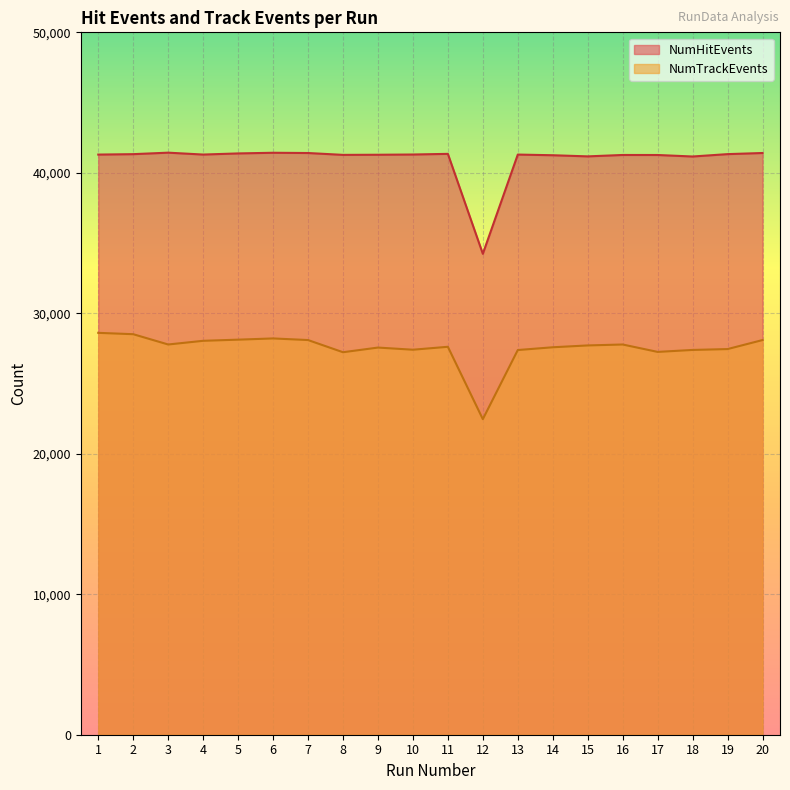

Rank the series by their maximum value, from highest to lowest.

NumHitEvents, NumTrackEvents